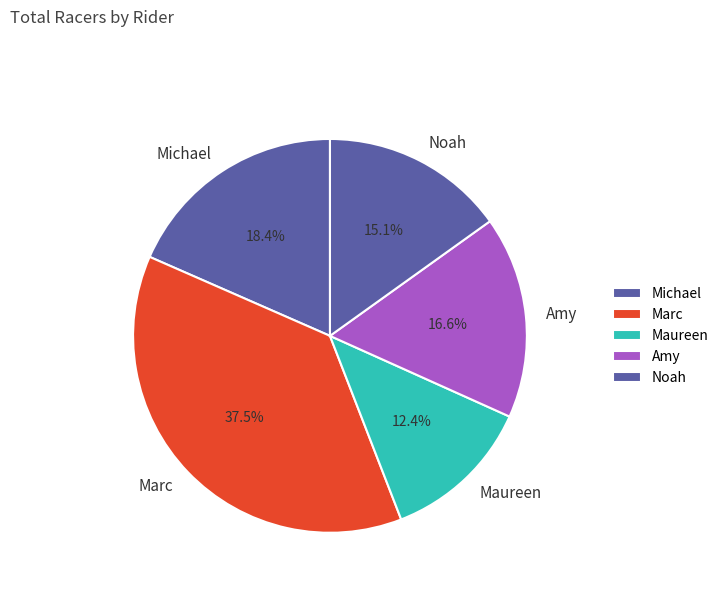

Is Noah the majority of the pie?

No